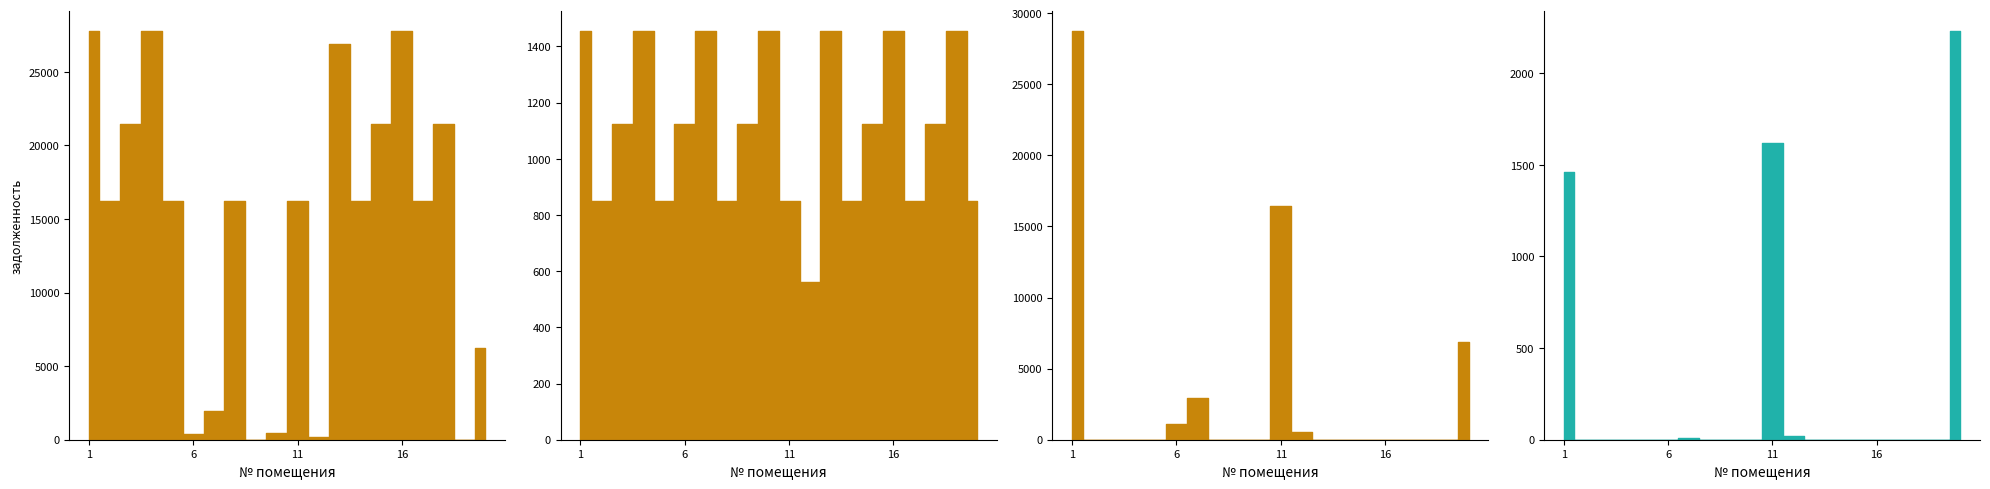

What is the value of the начислено point at the 2nd from the left?

850.5